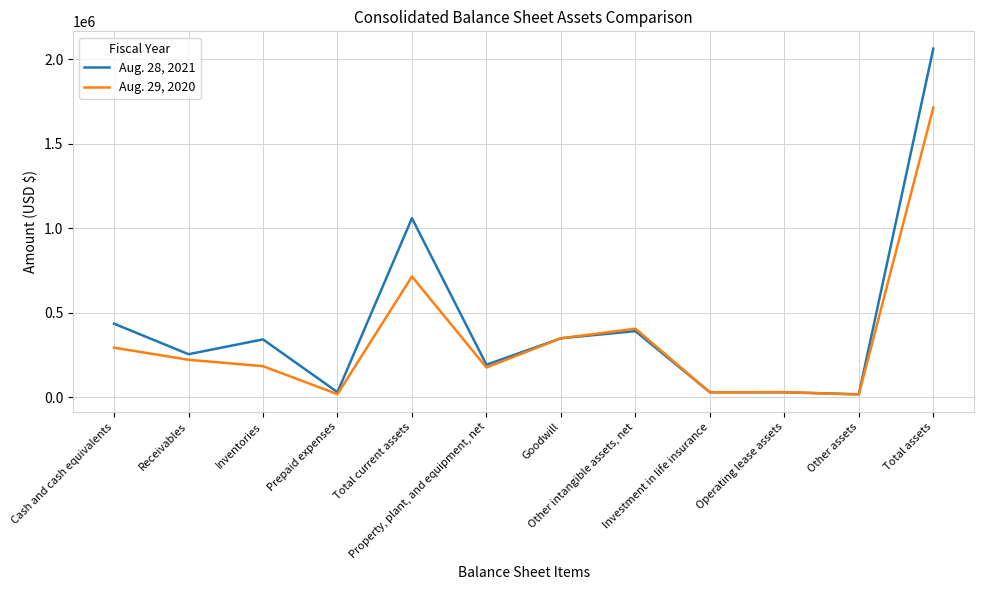

What is the average value of the Aug. 28, 2021 series?

432004